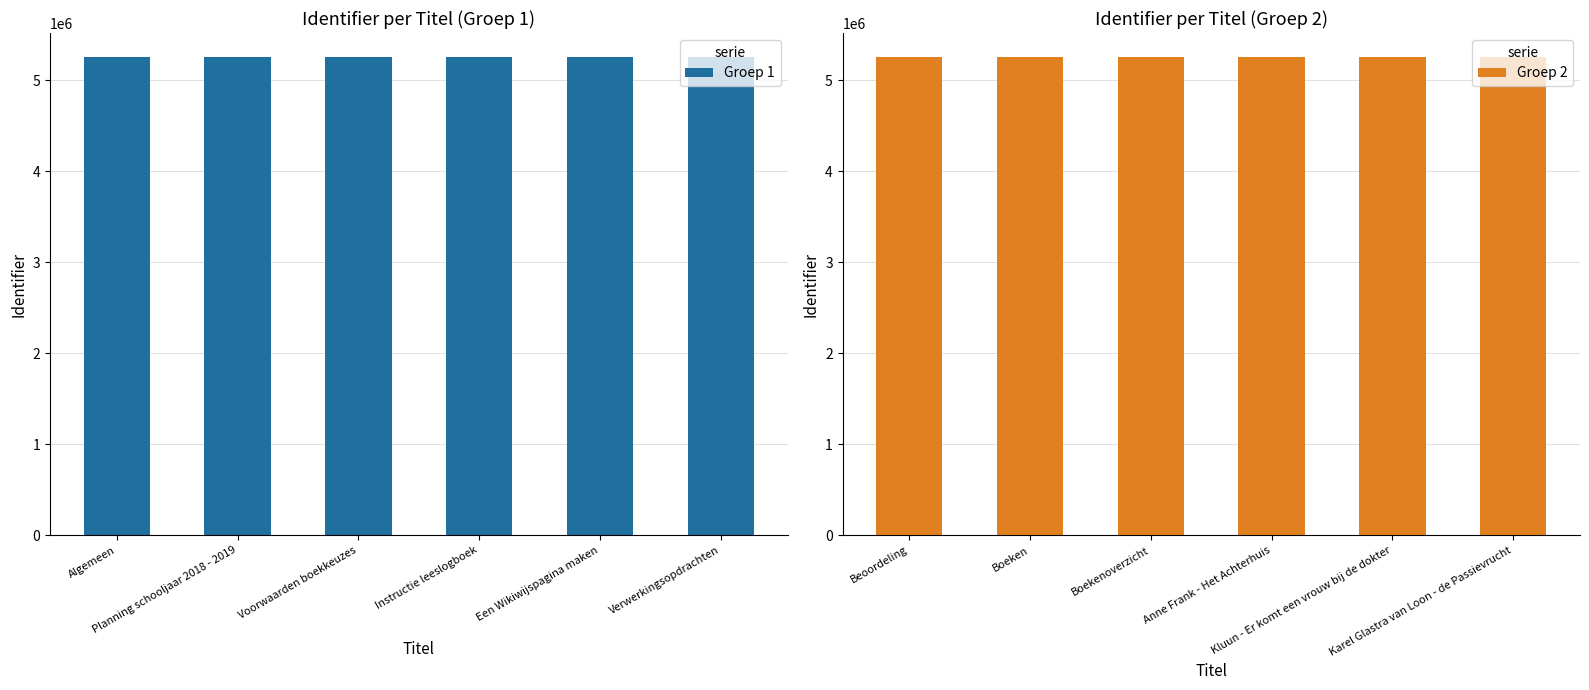

What is the highest value of the Groep 2 series?

5254378